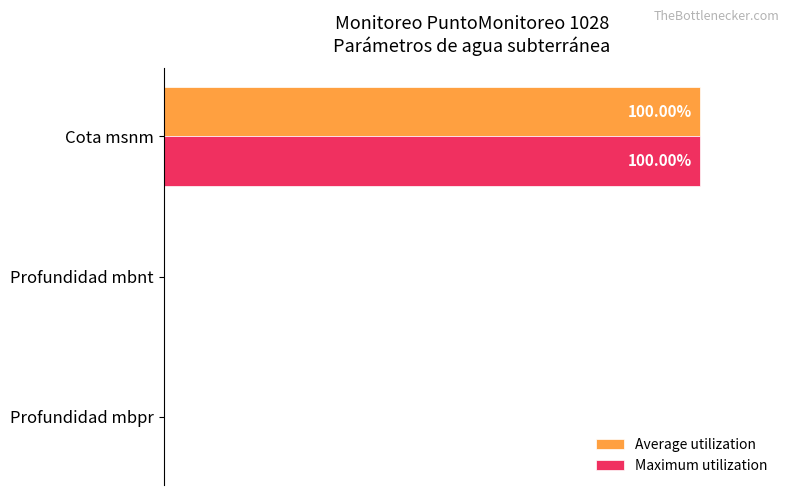

What are all the series names shown in the legend?

Average utilization, Maximum utilization